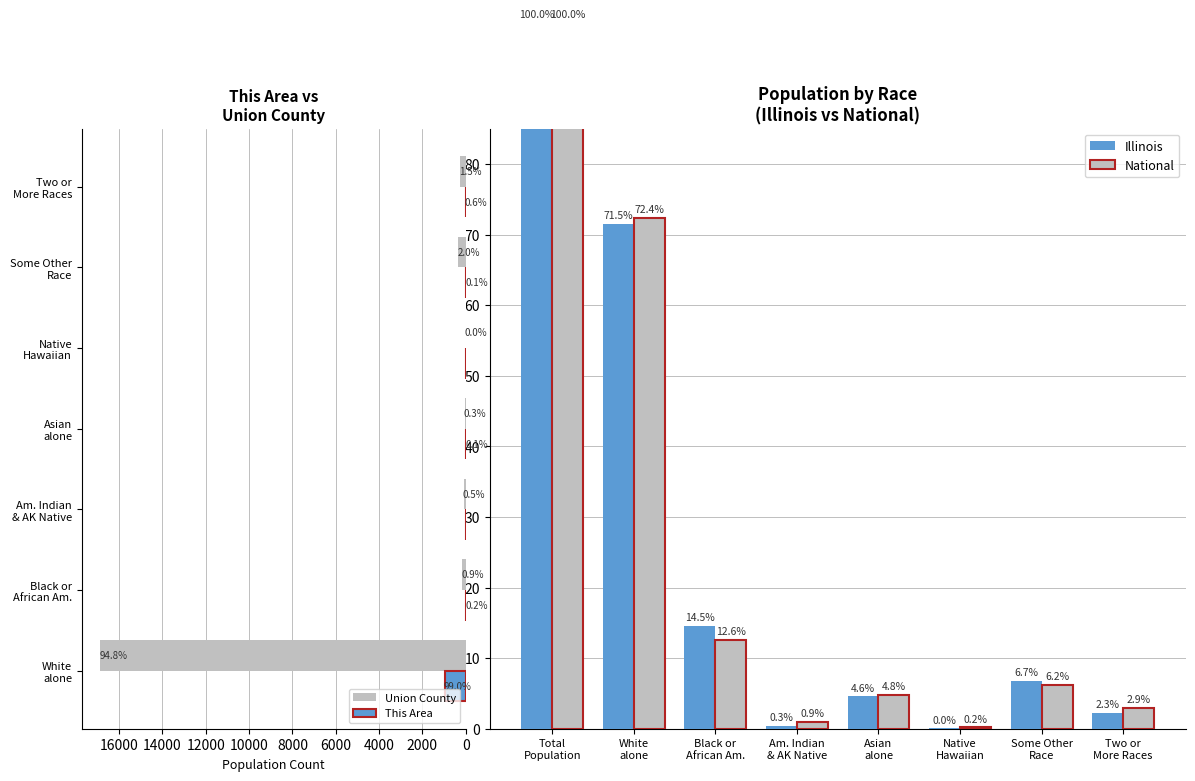

The Illinois series shows 0.0 at Native Hawaiian. True or false?

True